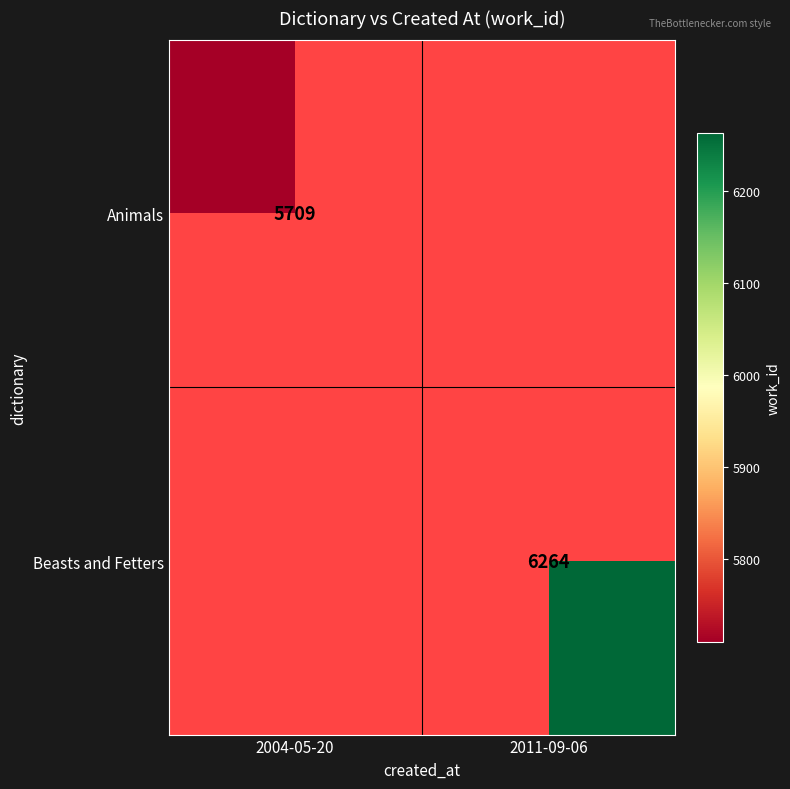

The value of Beasts and Fetters at 2011-09-06 is 2758. True or false?

False